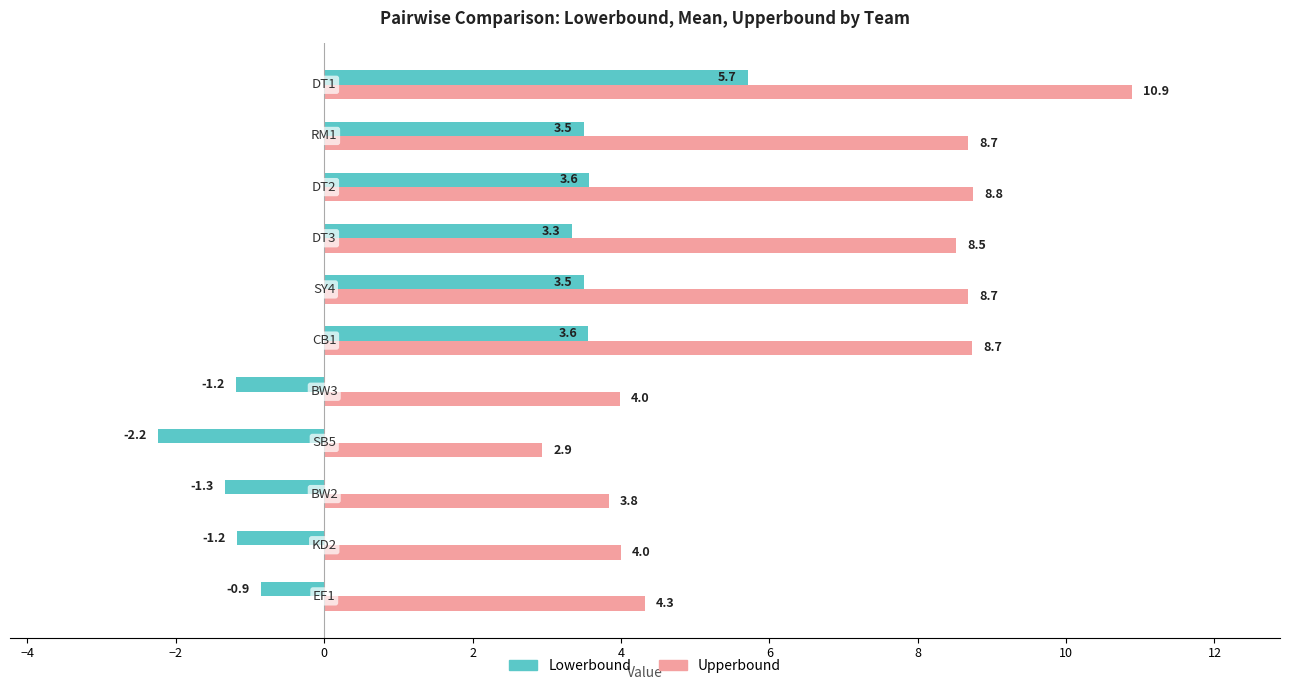

What is the greatest value displayed?

10.9